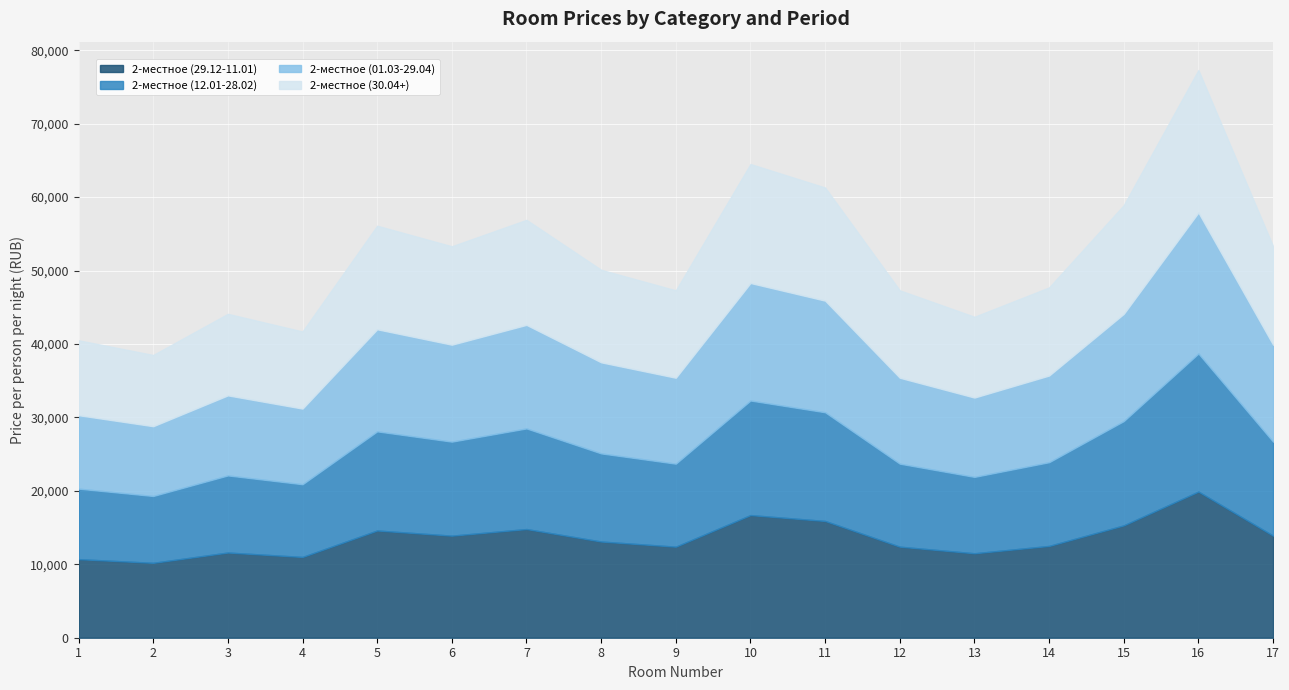

What is the value of the 2-местное (30.04+) point at the 2nd from the left?

9700